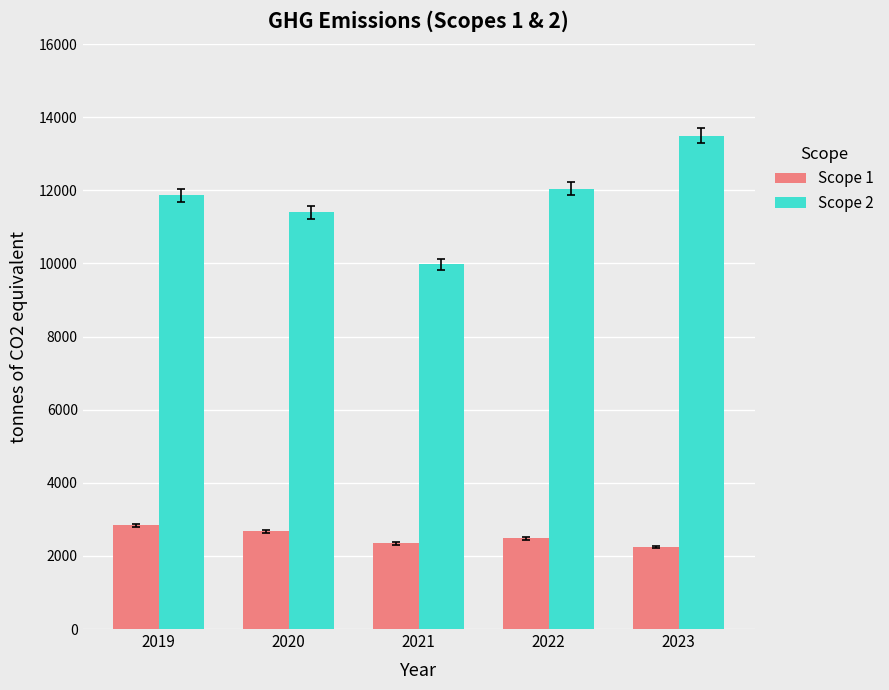

Reading right to left, extract all data points from this chart.

Scope 1: 2023=2237	2022=2484	2021=2340	2020=2671	2019=2832
Scope 2: 2023=13491	2022=12039	2021=9979	2020=11397	2019=11860